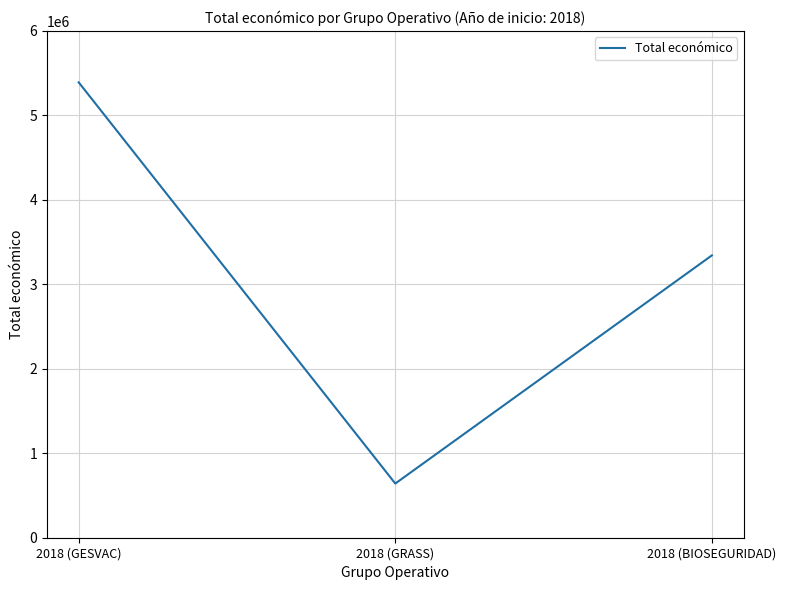

What is the minimum value shown in the chart?

641336